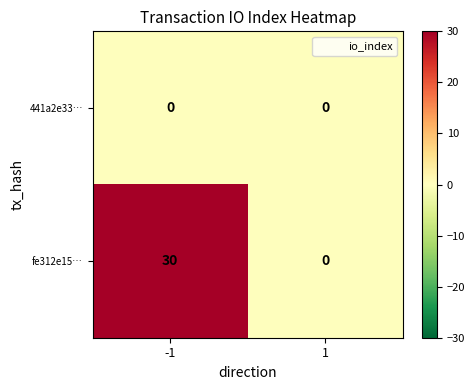

At how many categories does at least one series exceed 14?

1